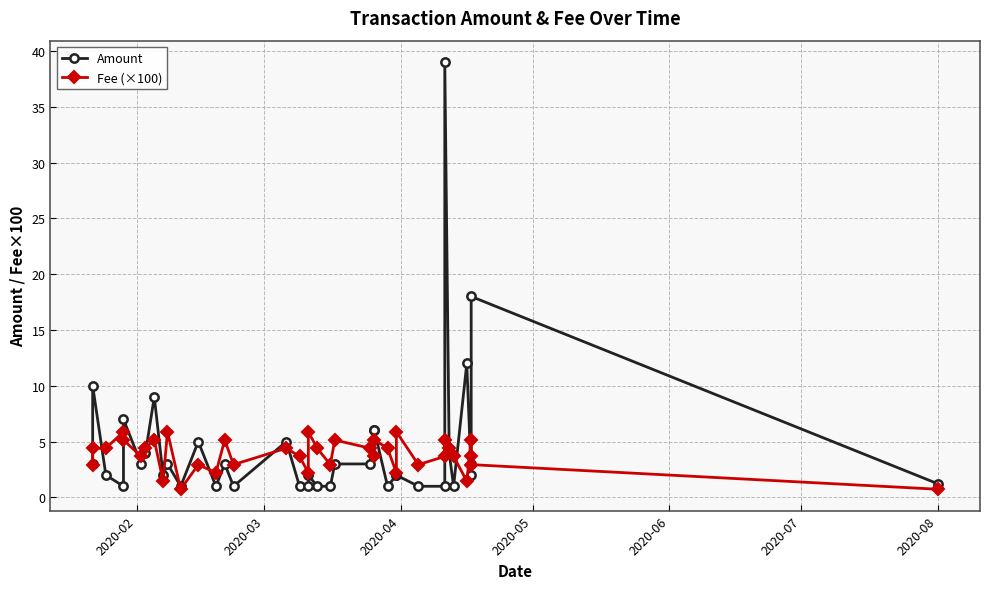

Which series ends up on top after the final intersection of Fee (×100) and Amount?

Amount